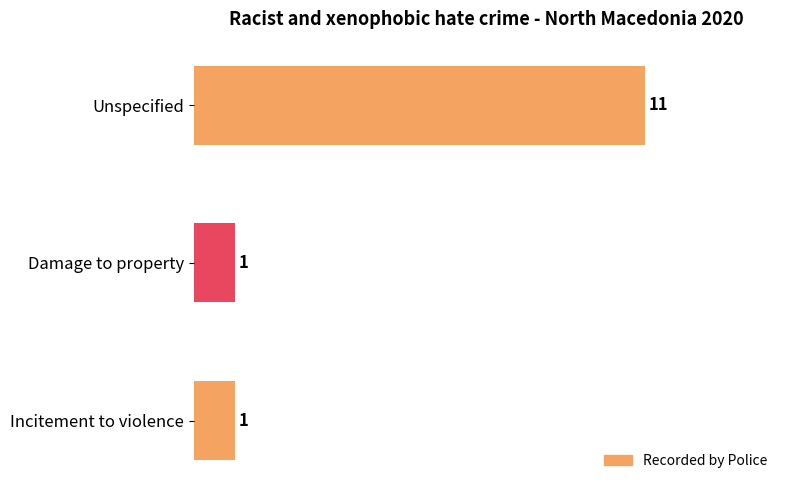

How many distinct data groups are displayed?

1